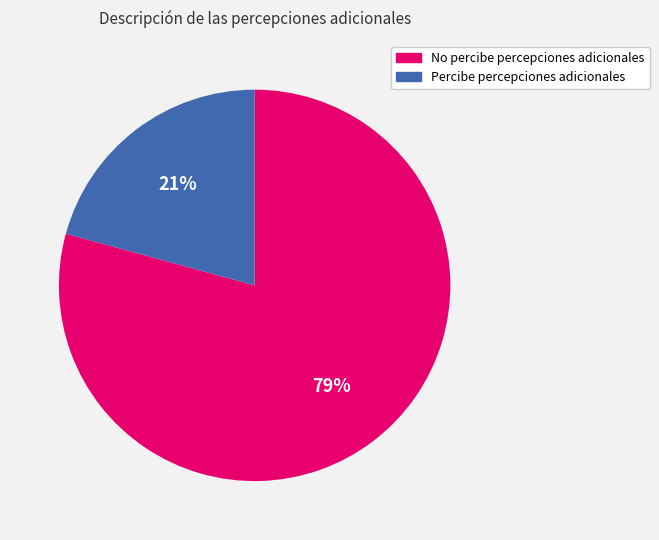

How many slices are in this pie chart?

2